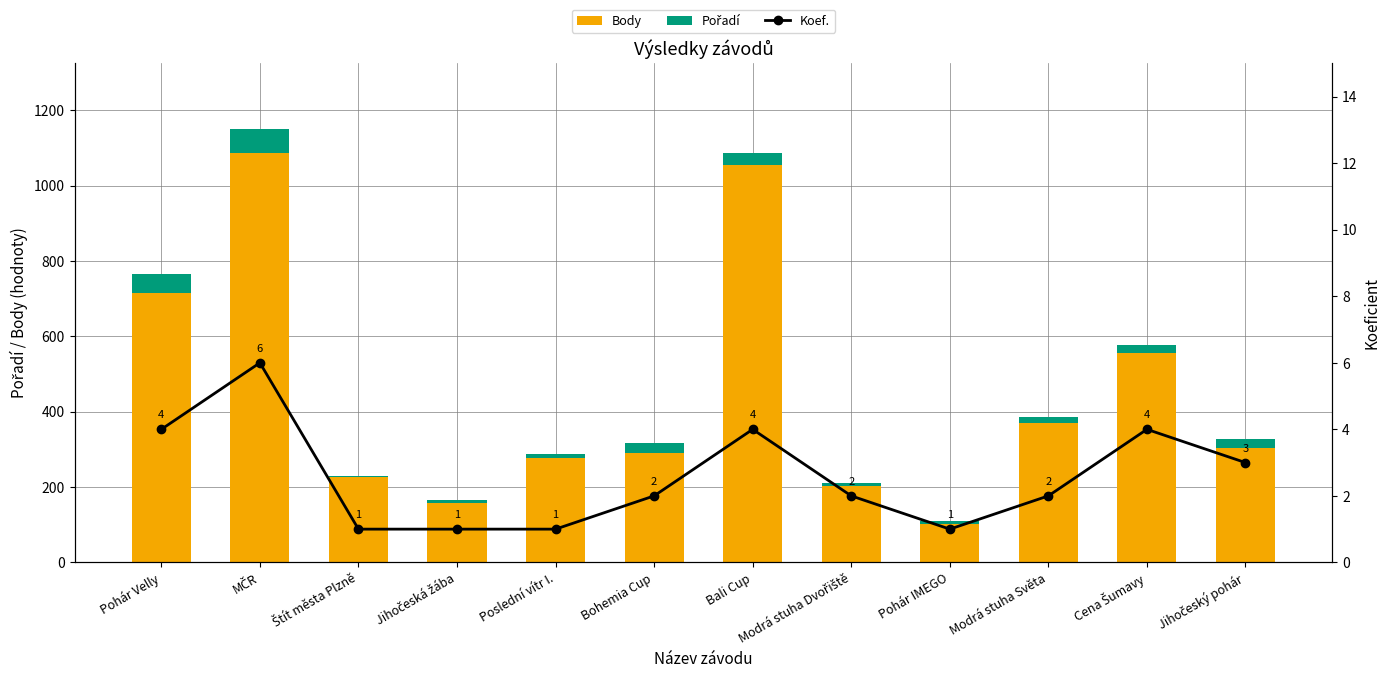

Which series has the widest spread of values?

Body